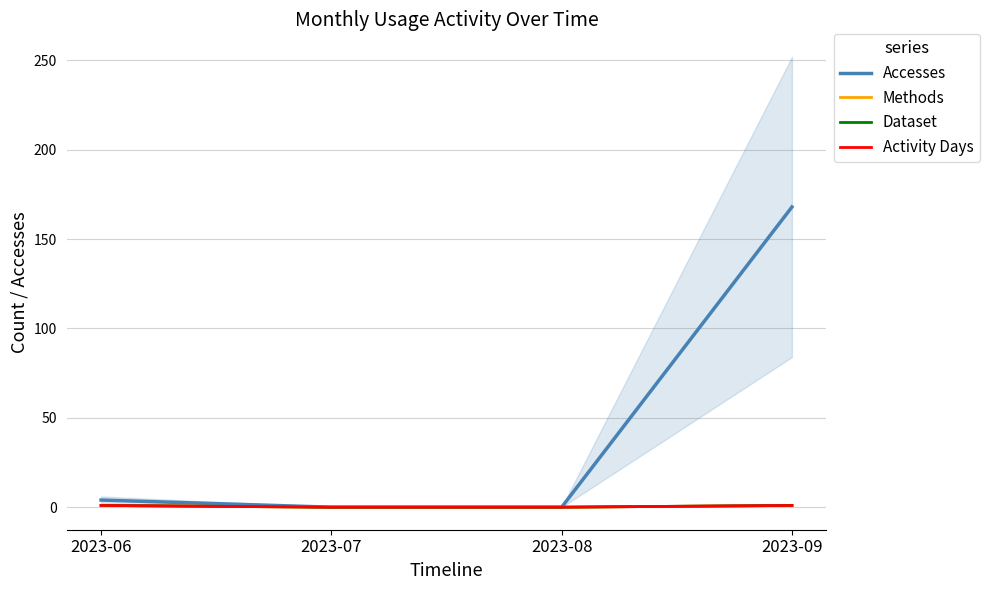

The value of Activity Days at 2023-07 is 0. True or false?

True